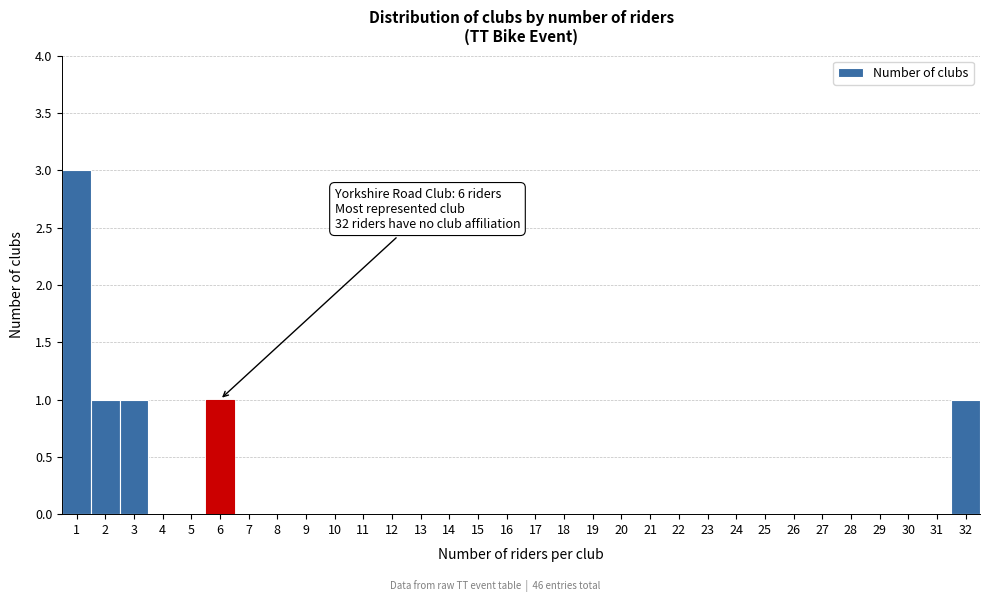

Which range on the x-axis has the tallest bar?

0.5 to 1.5